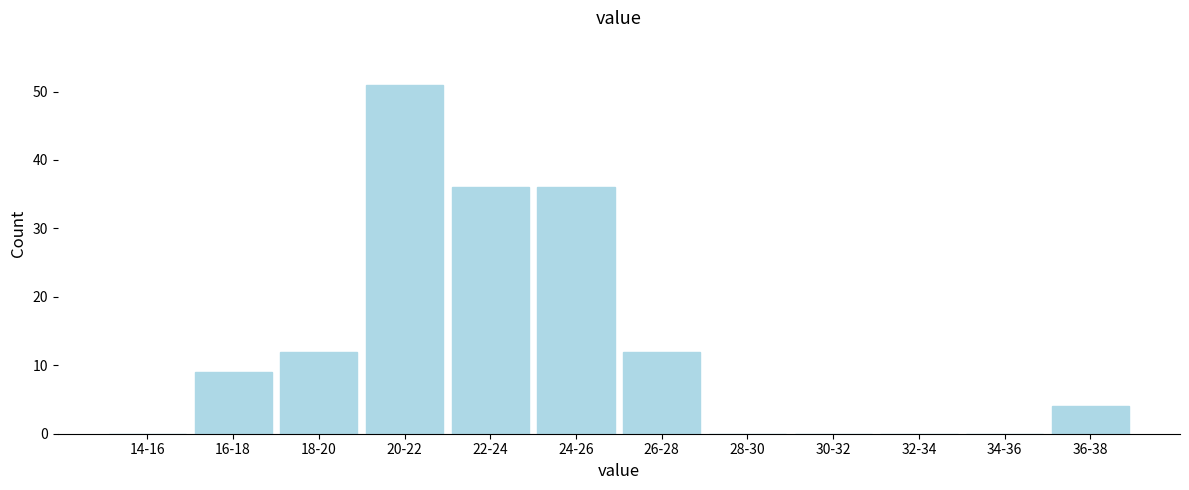

Reading left to right, transcribe all the data shown in this chart.

14-16=0	16-18=9	18-20=12	20-22=51	22-24=36	24-26=36	26-28=12	28-30=0	30-32=0	32-34=0	34-36=0	36-38=4